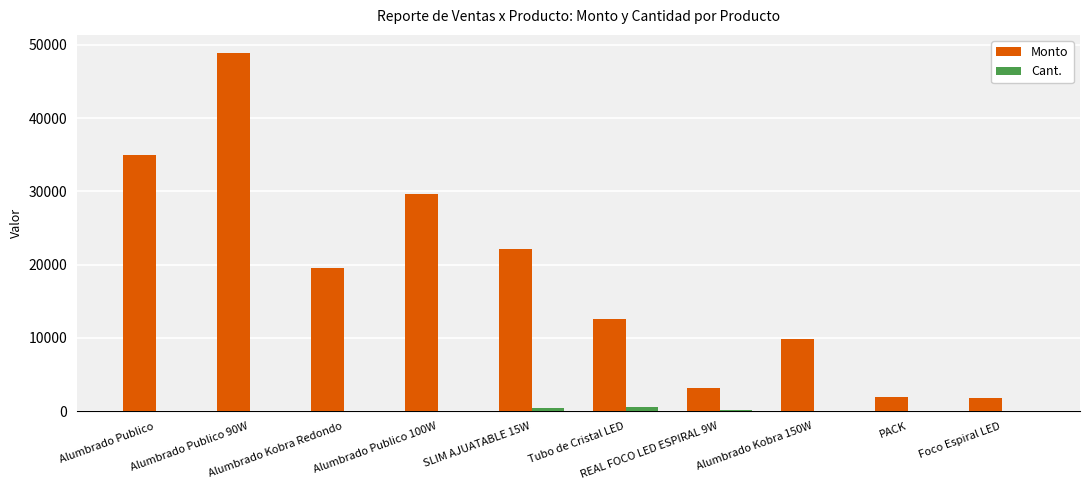

Which series has the largest total across all categories?

Monto